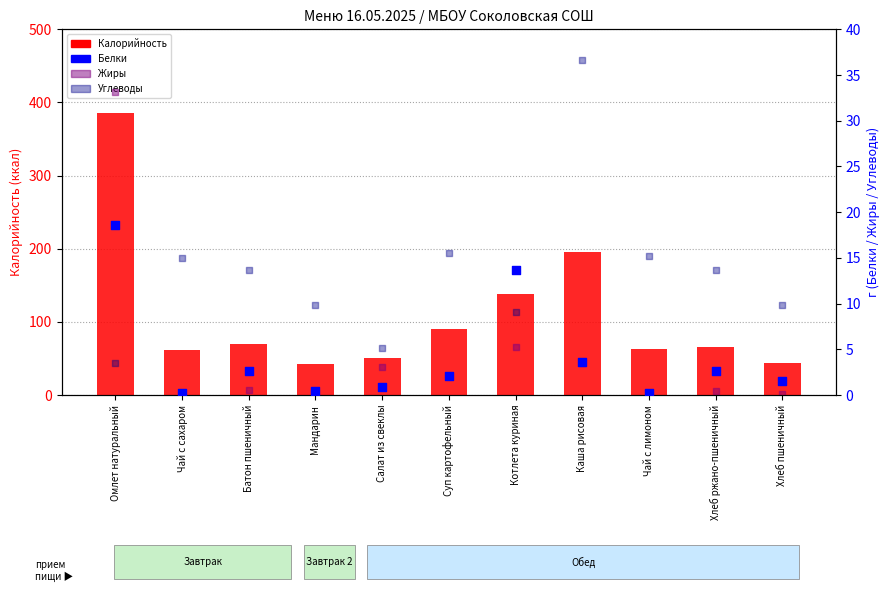

What are all the series names shown in the legend?

Калорийность, Белки, Жиры, Углеводы